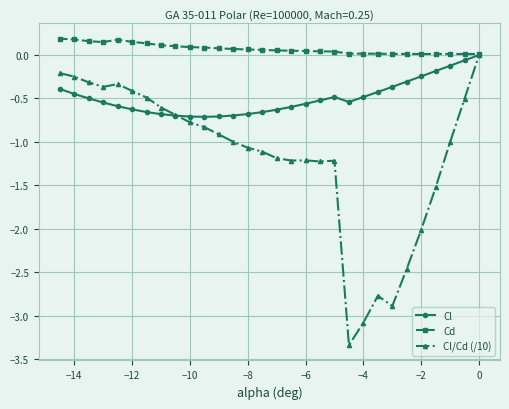

What is the minimum value shown in the chart?

-3.3